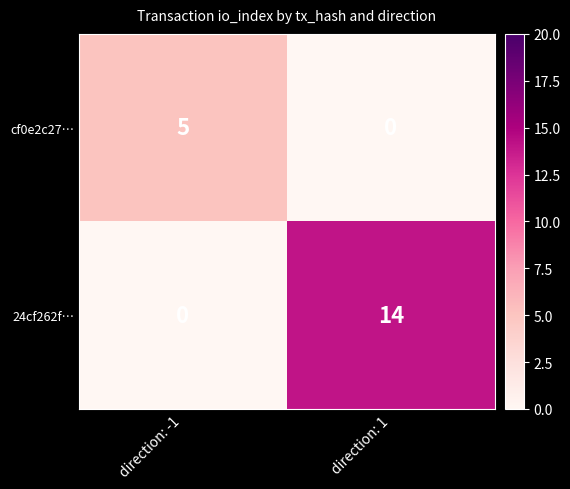

How many data points does each series have?

2